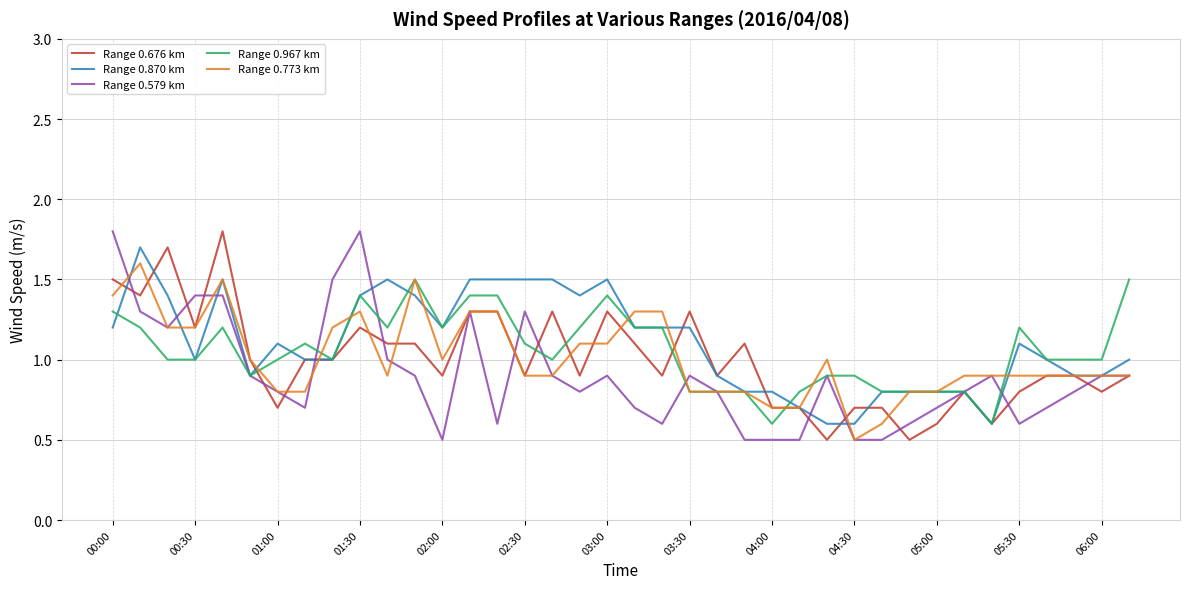

What is the average value of the Range 0.676 km series?

1.0